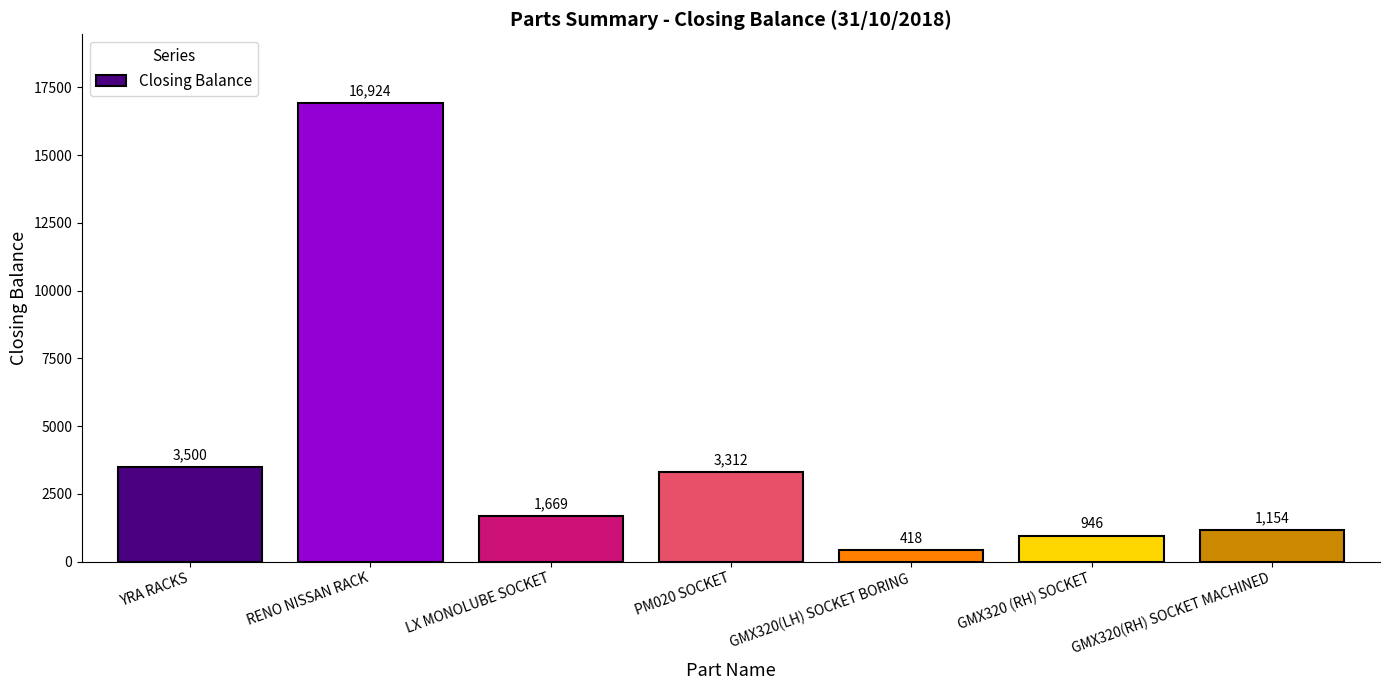

What is the label of the 5th bar from the left?

GMX320(LH) SOCKET BORING